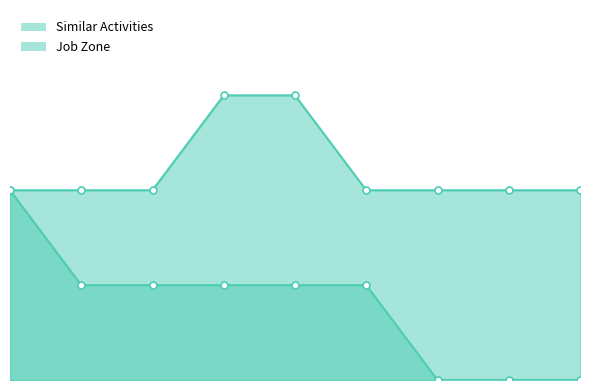

At how many categories does at least one series exceed 0?

9